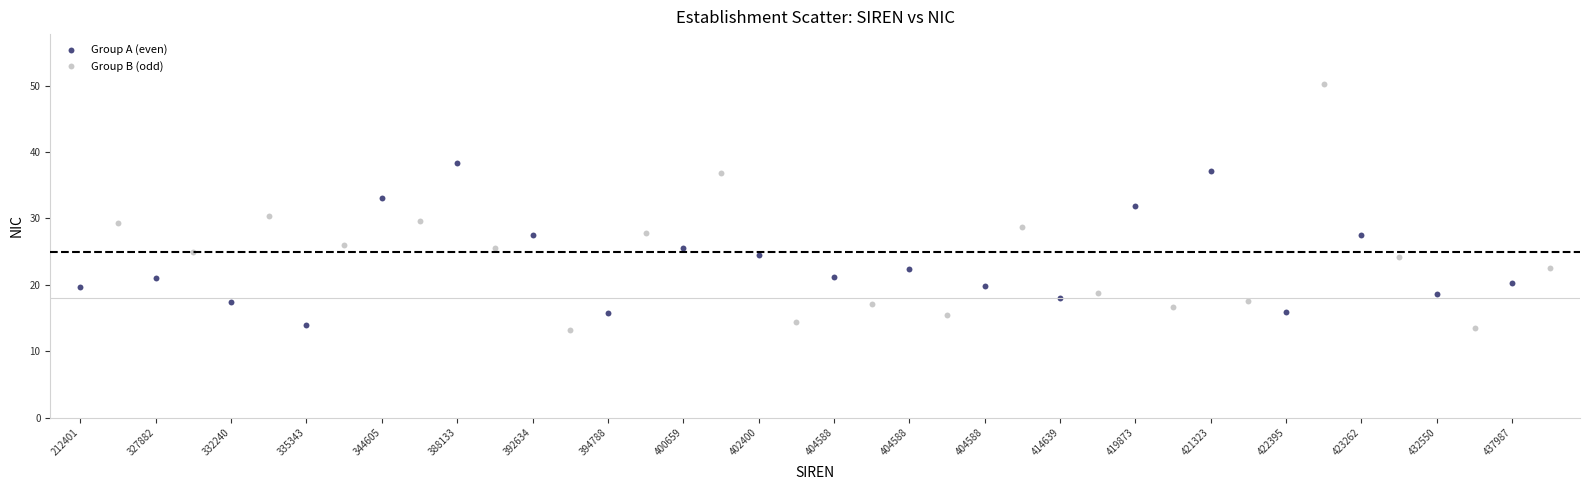

Which series has the widest spread of Y values?

Group B (odd)